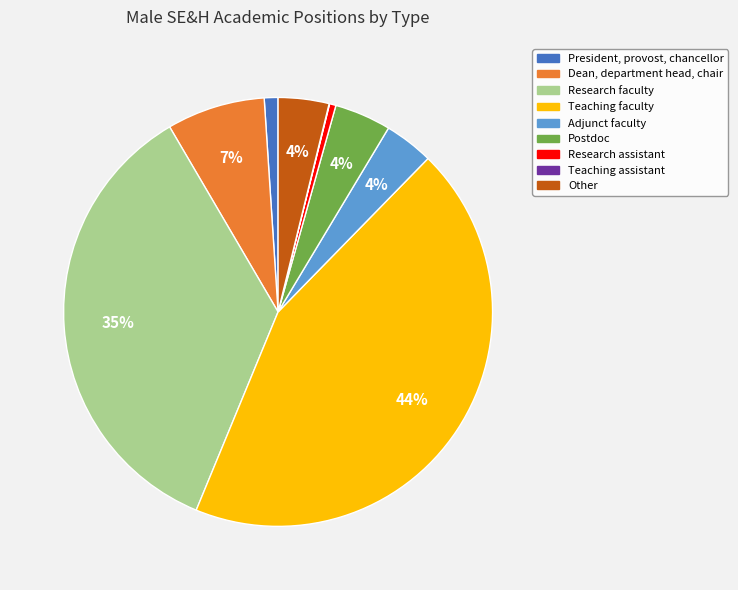

The Other slice represents 18% of the pie. True or false?

False